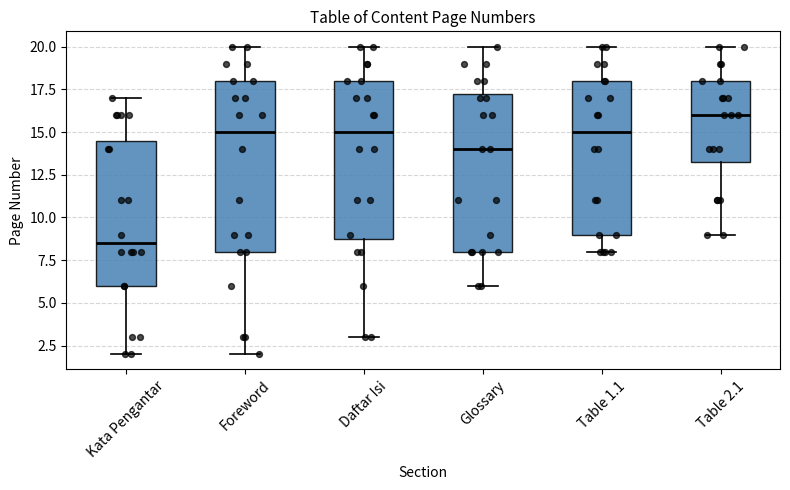

Reading left to right, transcribe this box plot: for each box, give where its median line is, the range the box spans, and where its two whiskers end, as read against the y-axis. The values are not printed on the chart, so give them approximately, as read against the axis.

Kata Pengantar: median 8.5, box 6.0 to 14.5, whiskers 2.0 to 17.0
Foreword: median 15.0, box 8.0 to 18.0, whiskers 2.0 to 20.0
Daftar Isi: median 15.0, box 9.0 to 18.0, whiskers 3.0 to 20.0
Glossary: median 14.0, box 8.0 to 17.5, whiskers 6.0 to 20.0
Table 1.1: median 15.0, box 9.0 to 18.0, whiskers 8.0 to 20.0
Table 2.1: median 16.0, box 13.5 to 18.0, whiskers 9.0 to 20.0